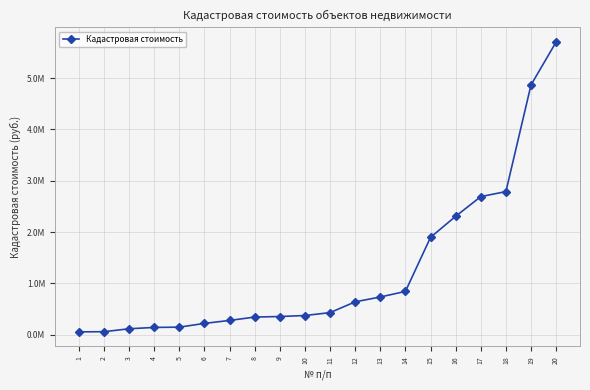

Is this an area chart (filled region under the line)?

No